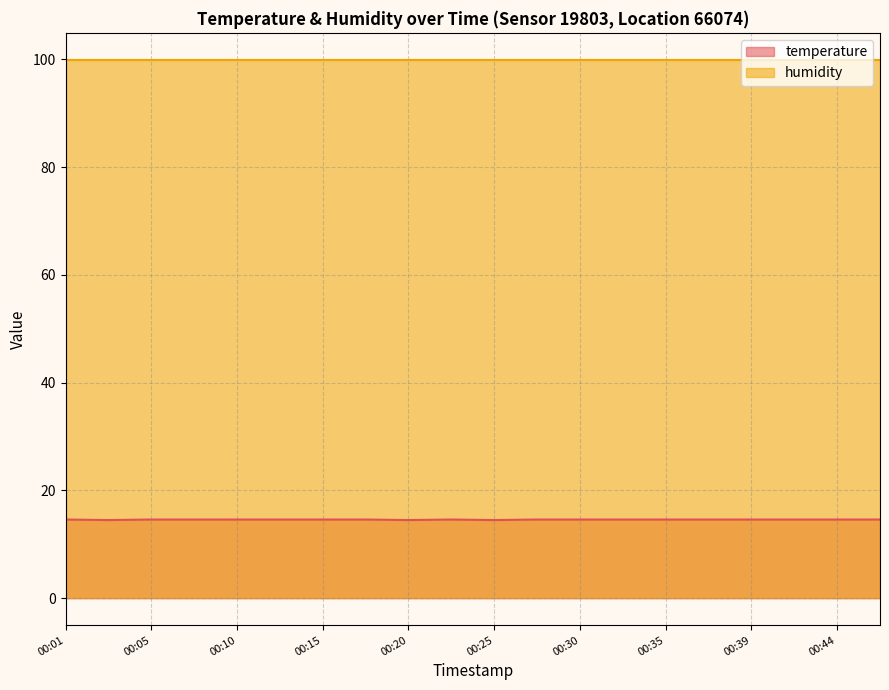

True or false: there are more than 1 points higher than both neighbors.

False